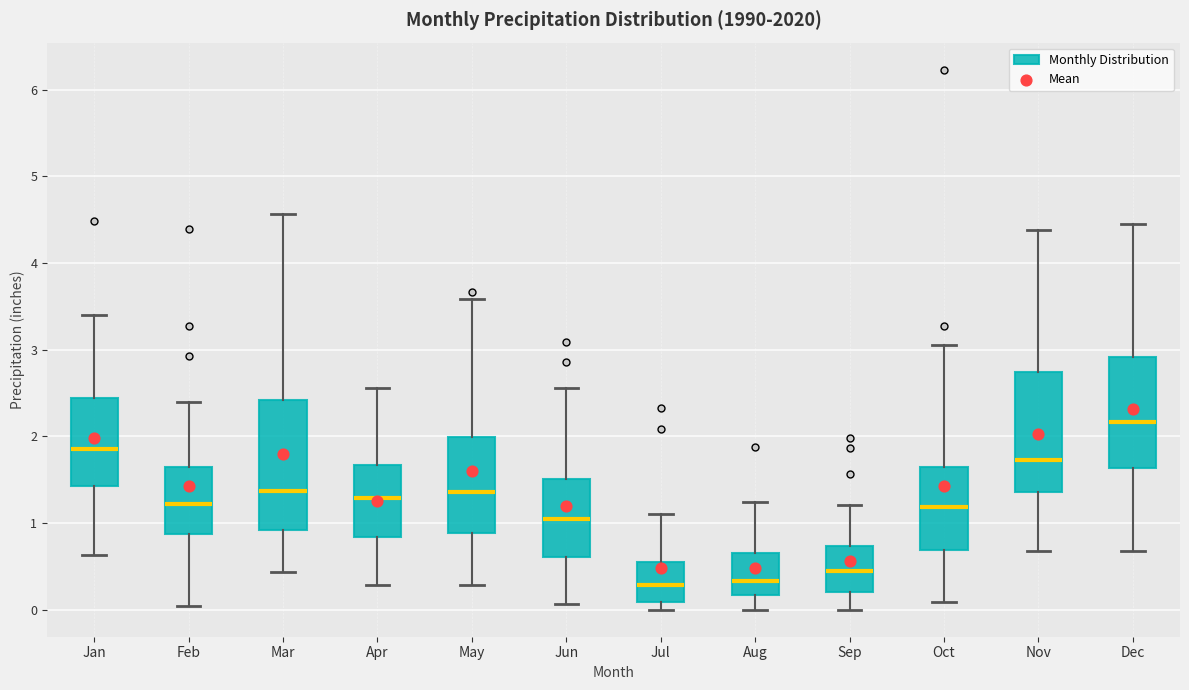

Where does the lower whisker of the box for Aug end on the y-axis? The values are not printed on the chart, so give them approximately, as read against the axis.

0.0